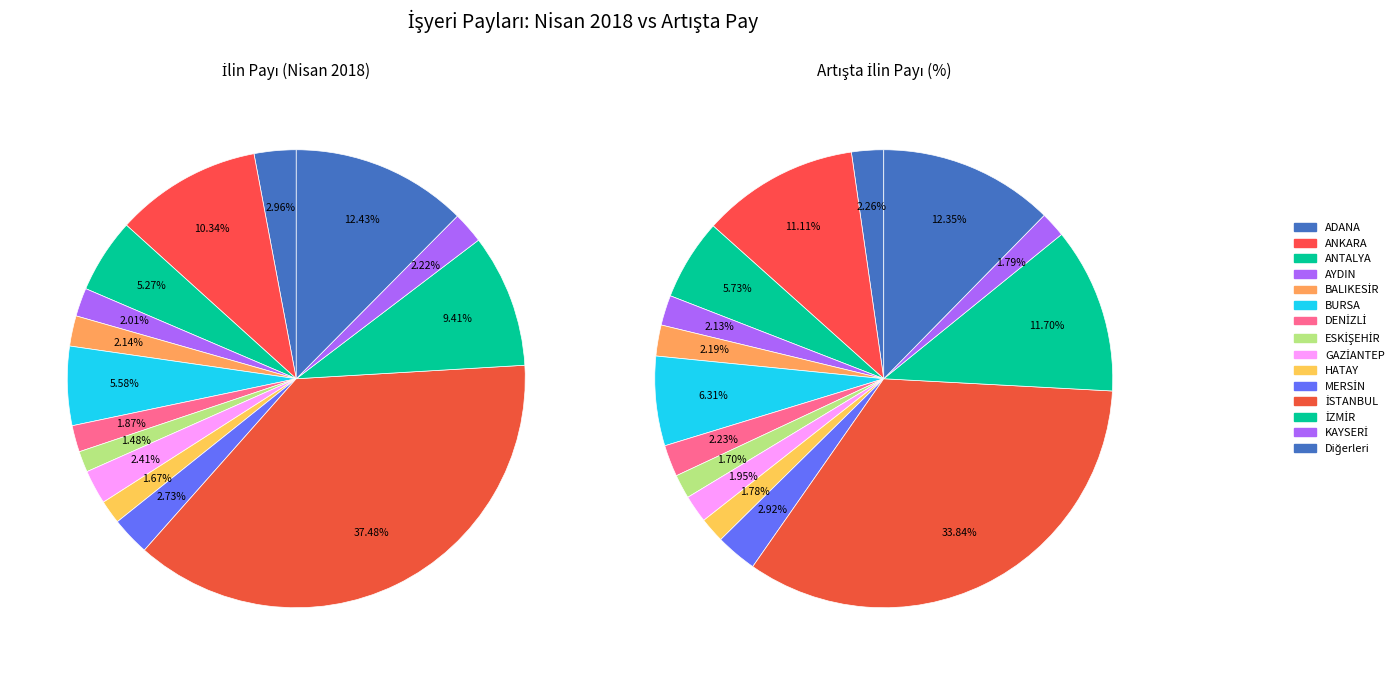

Does any single category account for the majority?

No